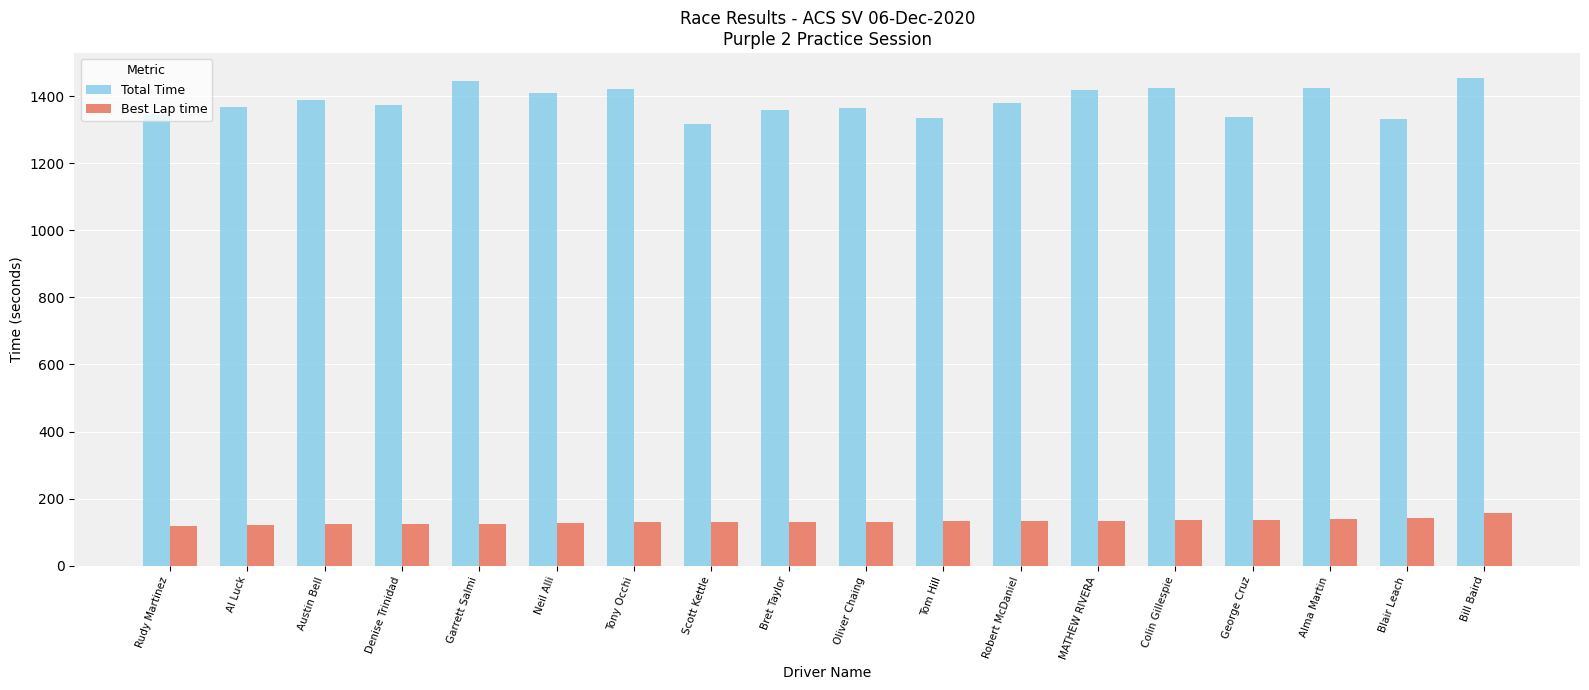

What is the value of the Best Lap time bar at the 18th from the left?

156.3